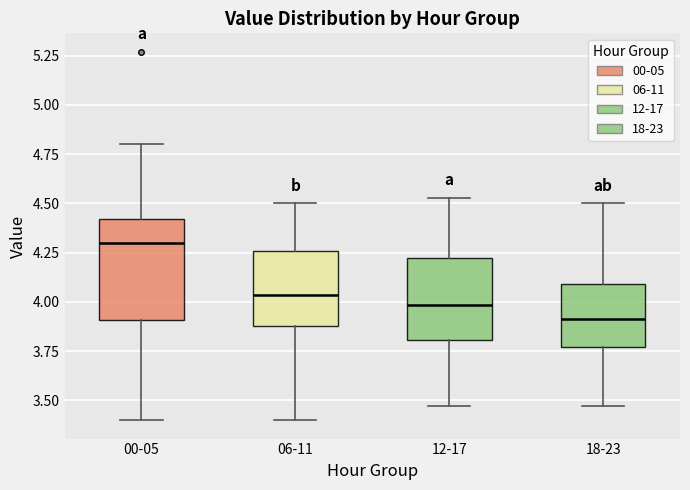

Comparing the boxes themselves (not the whiskers), which one is the tallest?

00-05